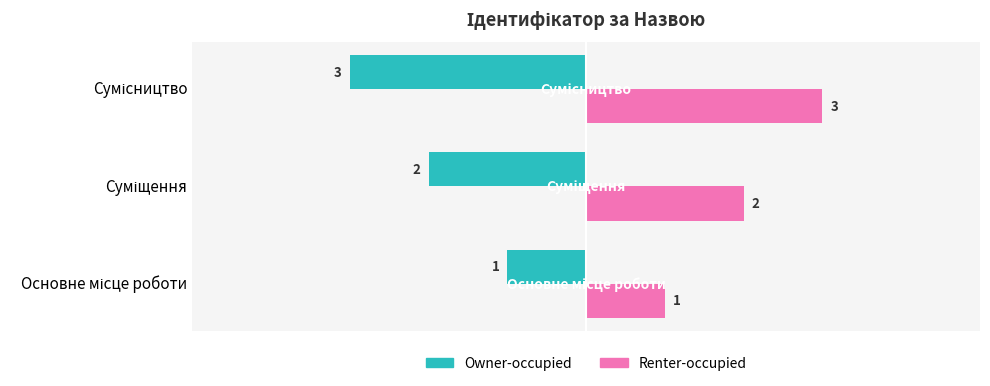

Count the Renter-occupied values in the range 1 to 3.

3